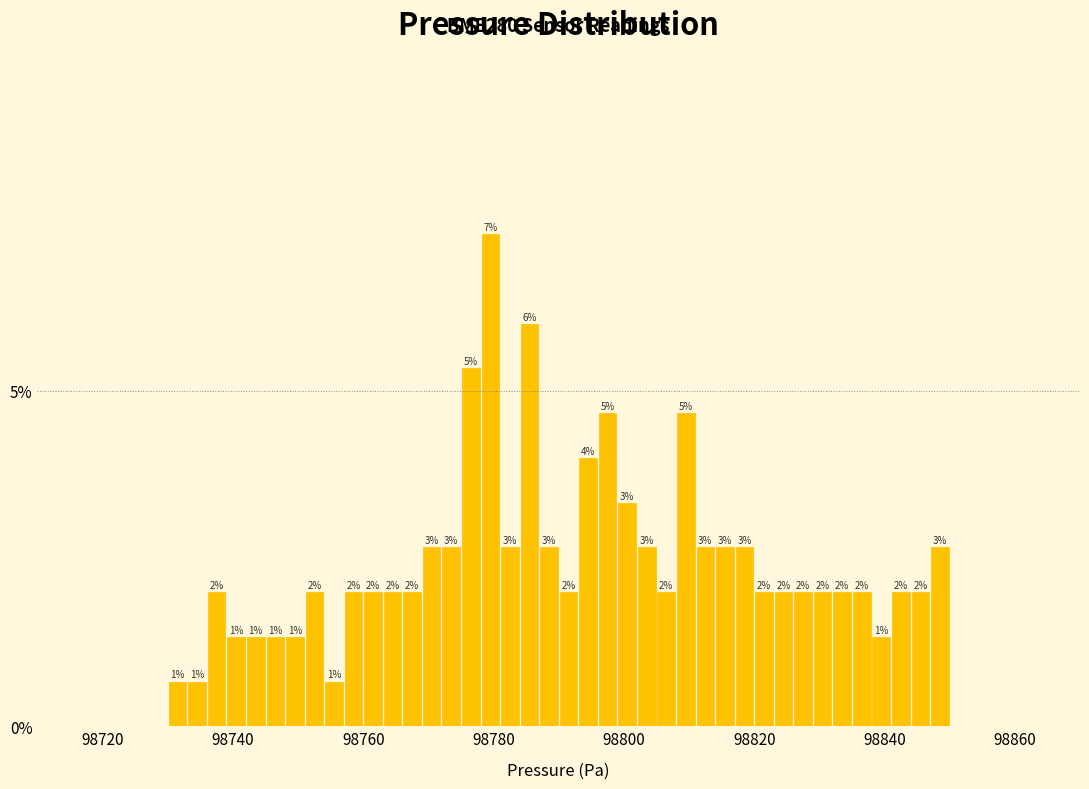

Around what value on the x-axis is the tallest bar? Give the approximate position of its centre, as read against the axis.

98780